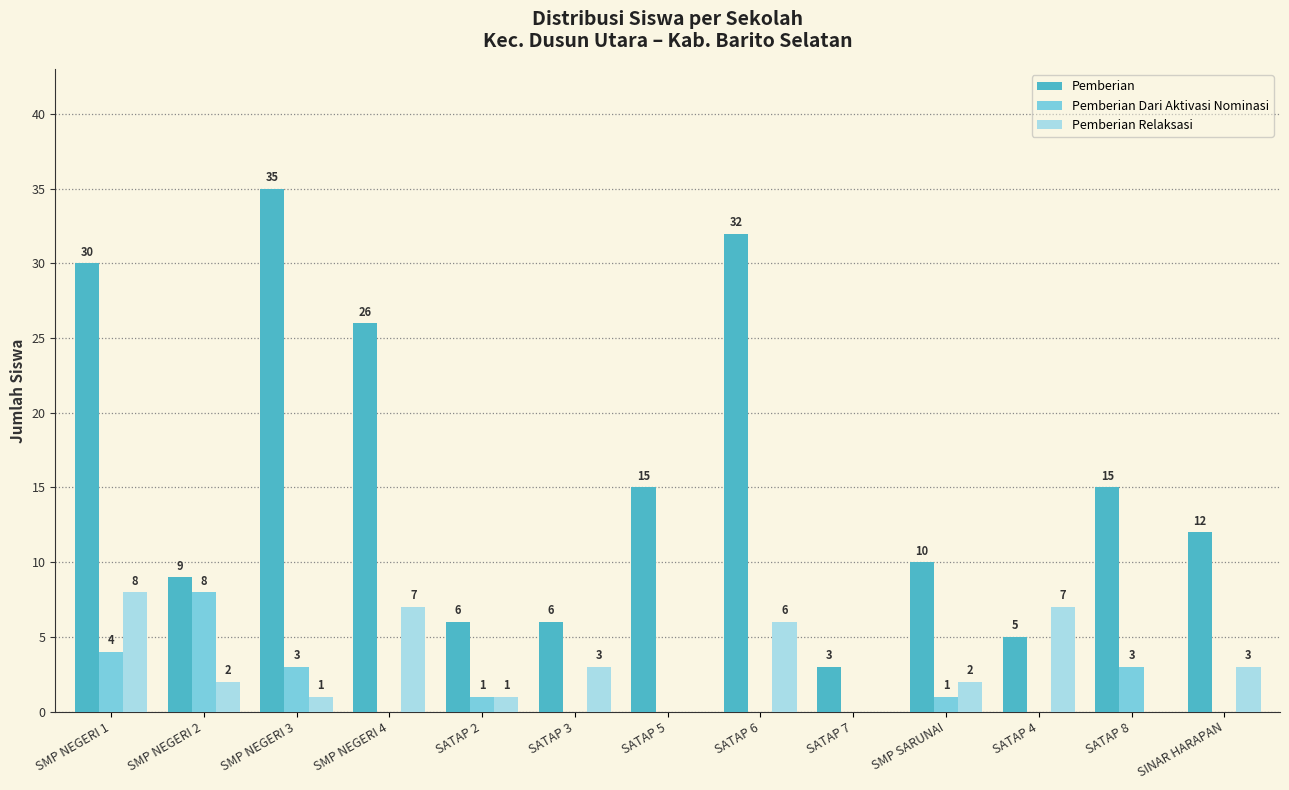

What value does the Pemberian series have at SATAP 3, to the nearest 10?

10